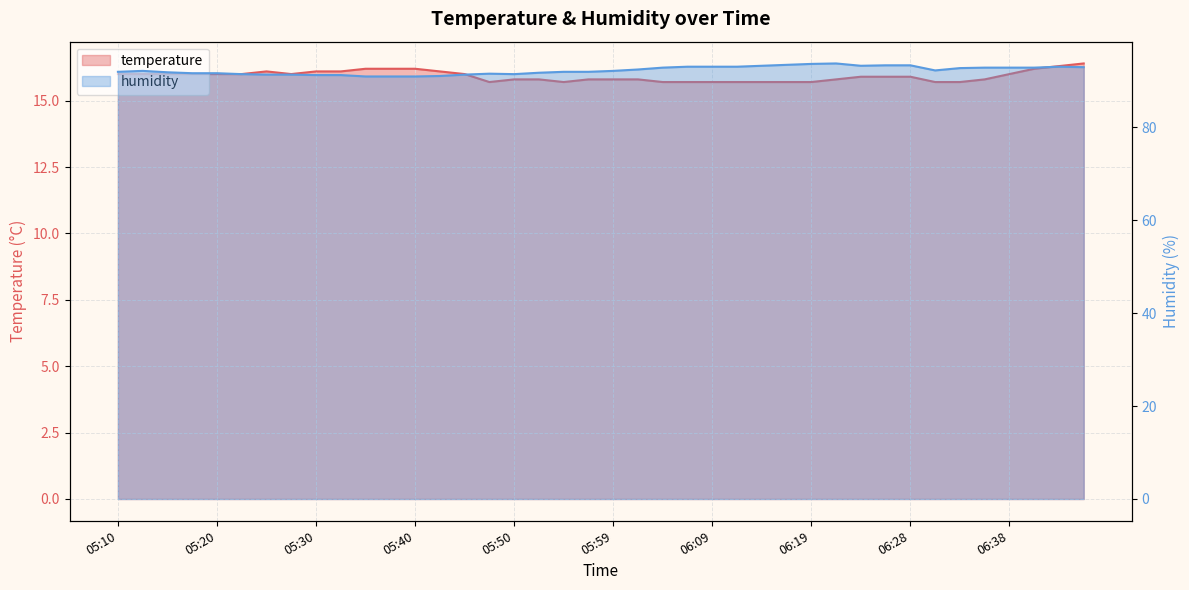

True or false: temperature has a value of 15.7 at 05:47.

True